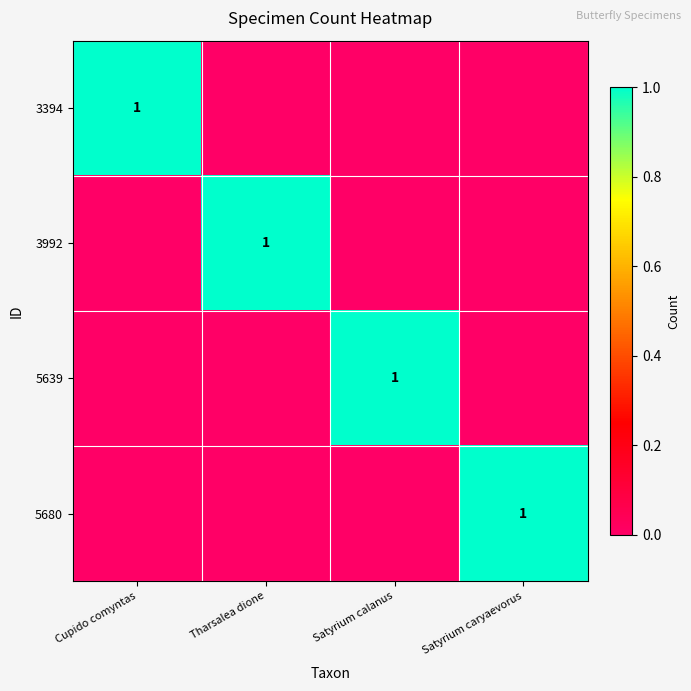

At how many categories does at least one series exceed 0?

4